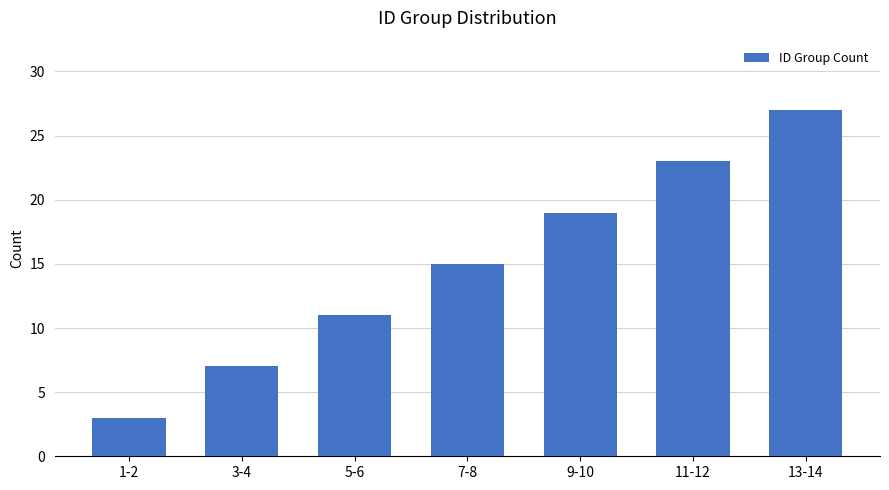

What is the change in value from 1-2 to 5-6?

+8